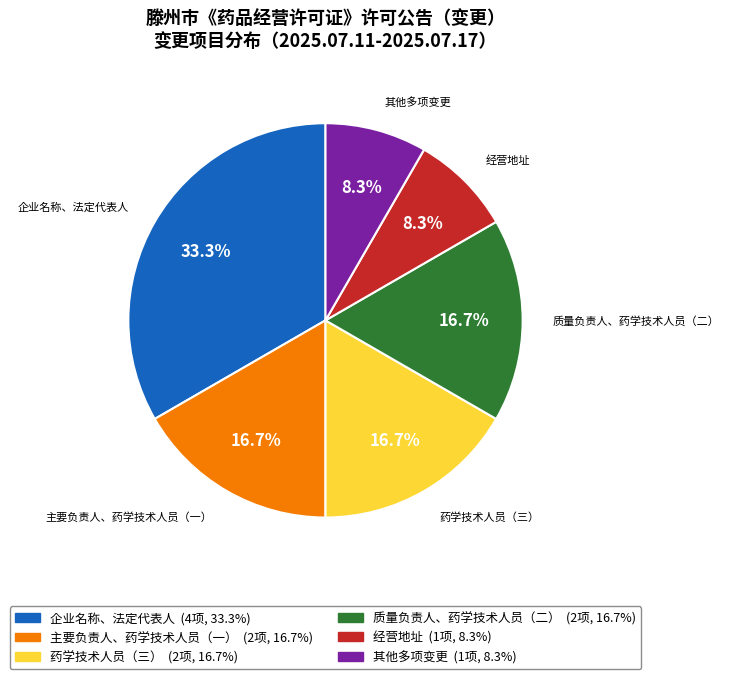

Does any single category account for the majority?

No